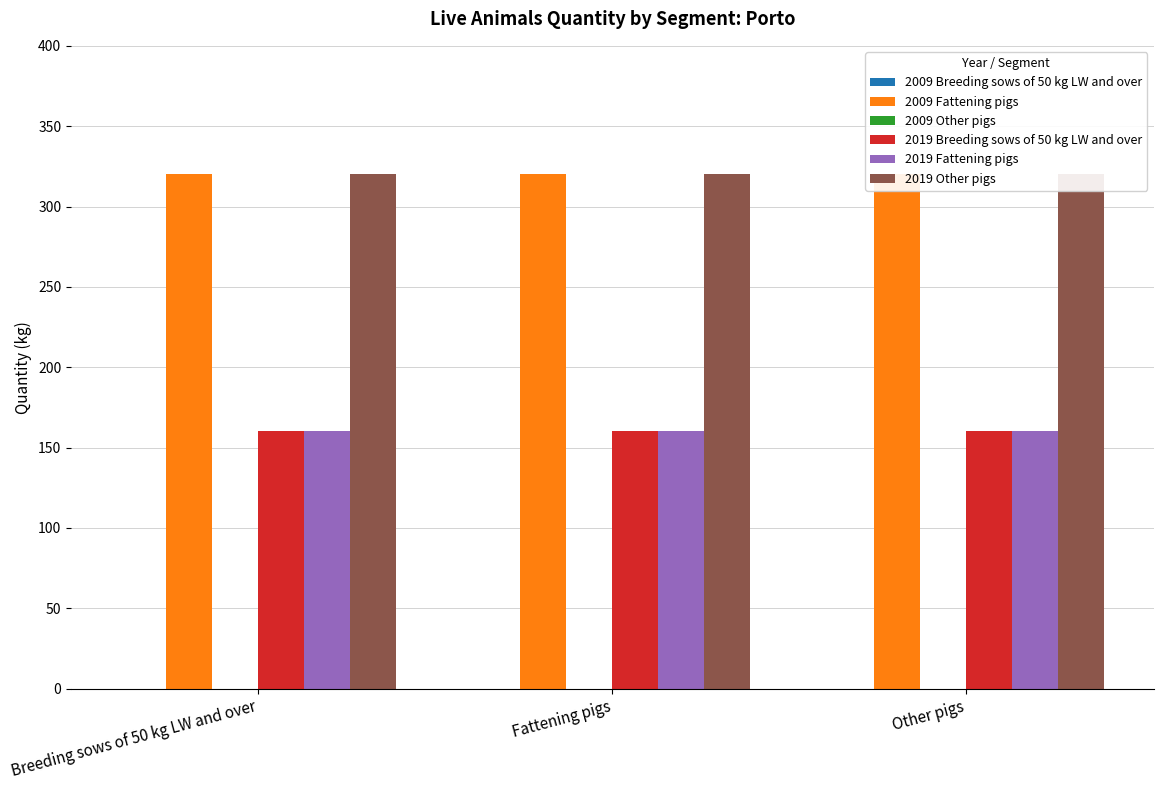

The value of 2009 Fattening pigs at Fattening pigs is 320. True or false?

True